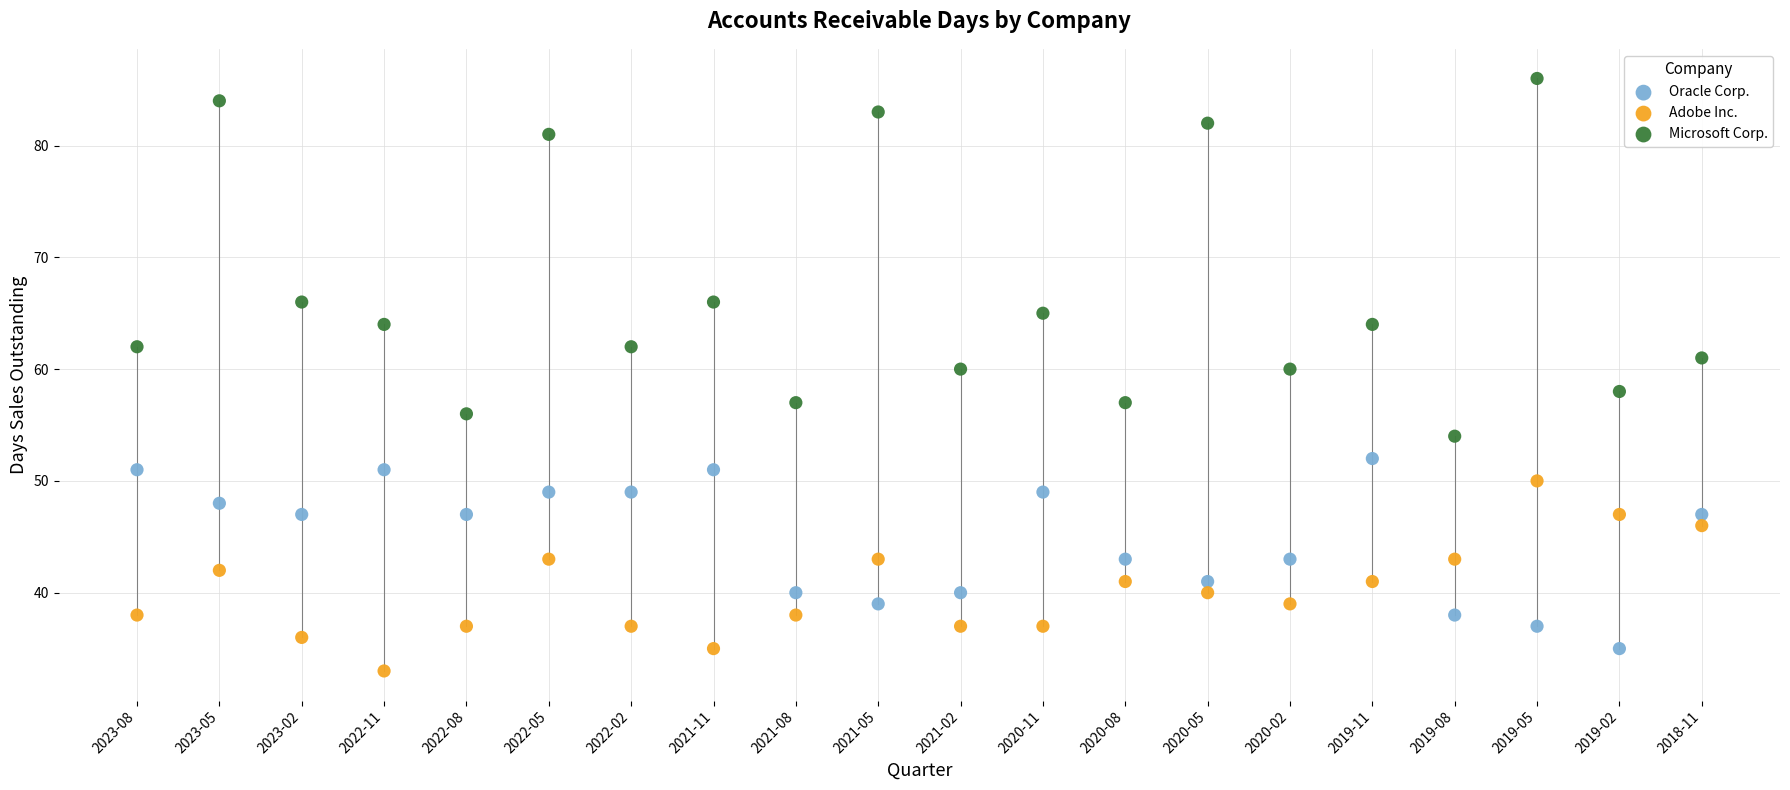

Across all data points, what is the range of Y values (max minus min)?

53